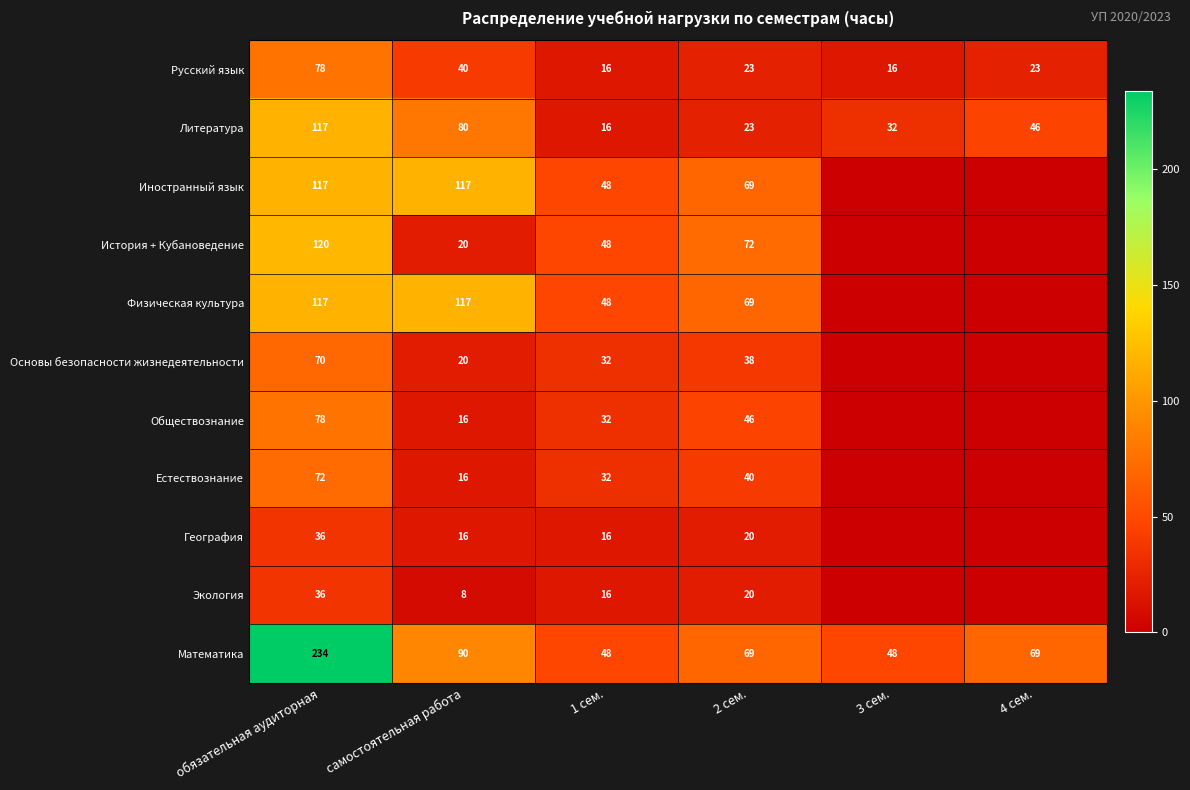

Count the Русский язык values in the range 16 to 40.

5